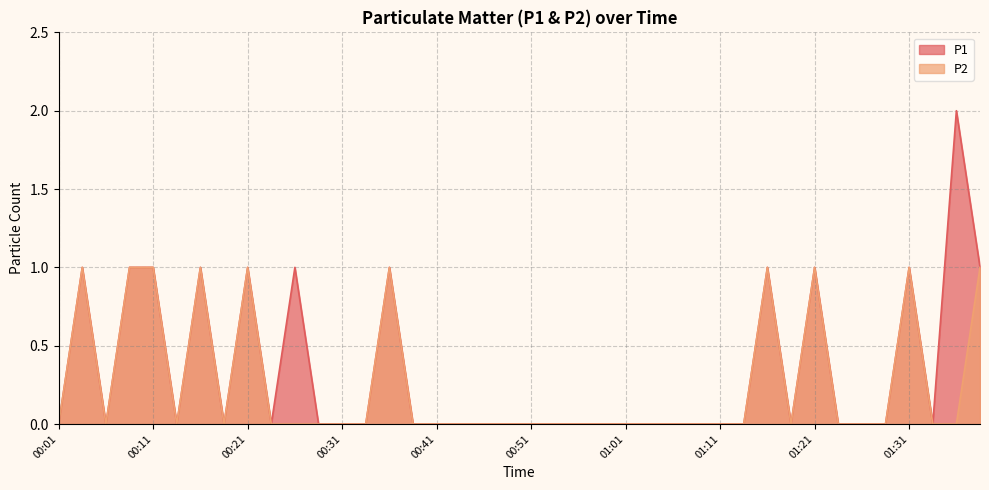

True or false: P1 and P2 intersect in this chart.

False